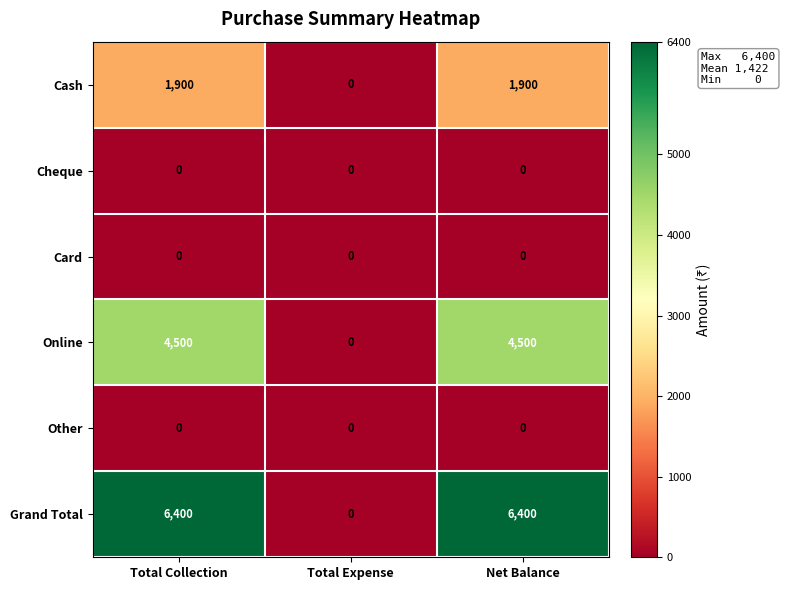

At how many categories does at least one series exceed 4875?

2